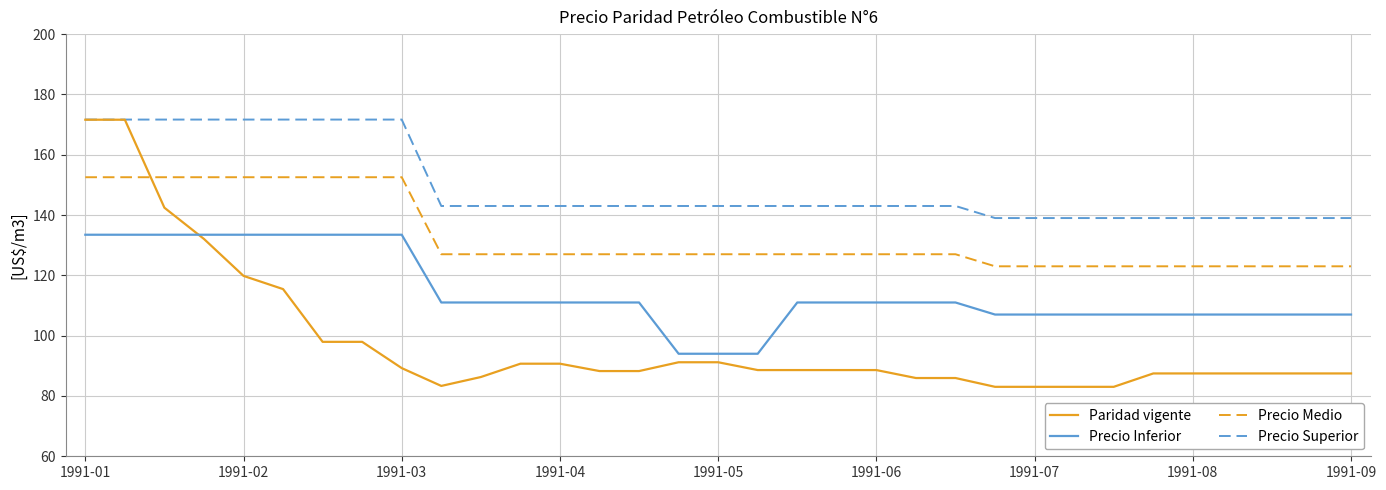

How many intersections are there between Precio Inferior and Paridad vigente?

1